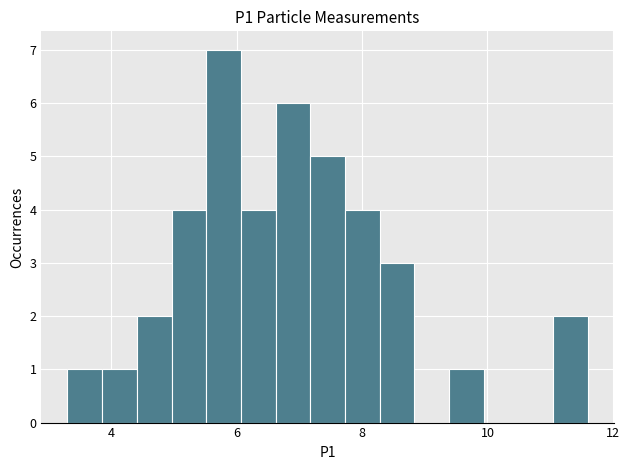

Around what value on the x-axis is the tallest bar? Give the approximate position of its centre, as read against the axis.

5.8